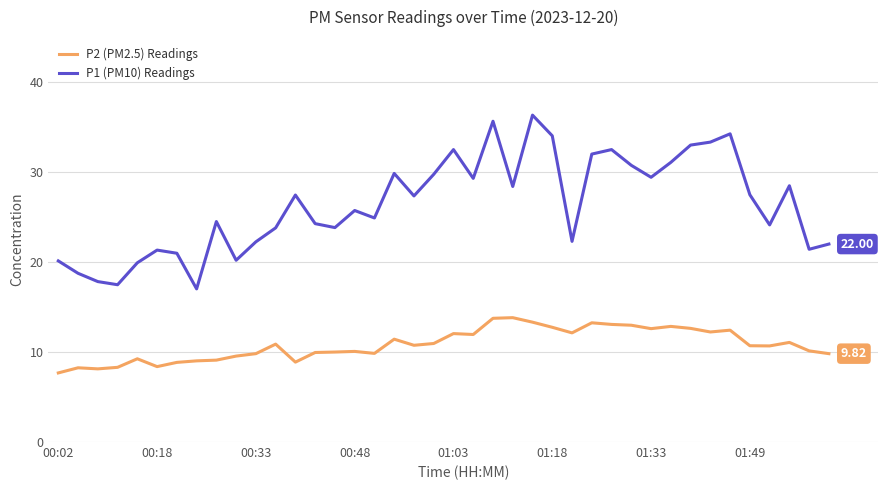

Which series has the largest range (max minus min)?

P1 (PM10) Readings